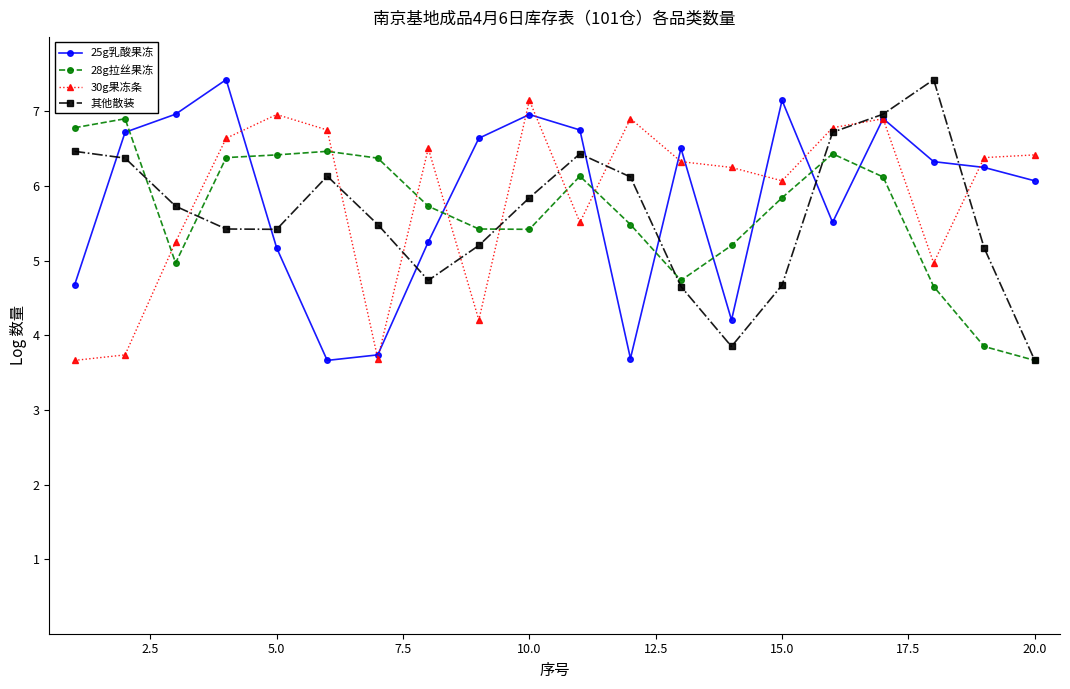

What is the smallest value displayed?

3.7